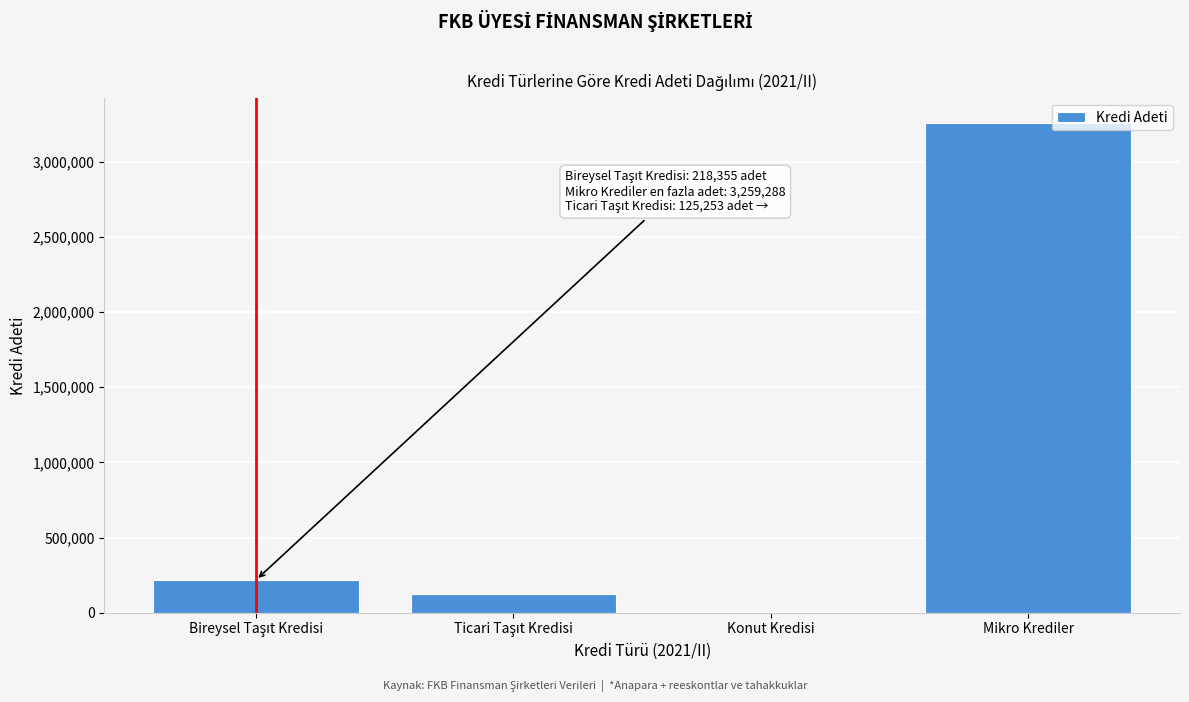

What is the sum of all values?

3603265